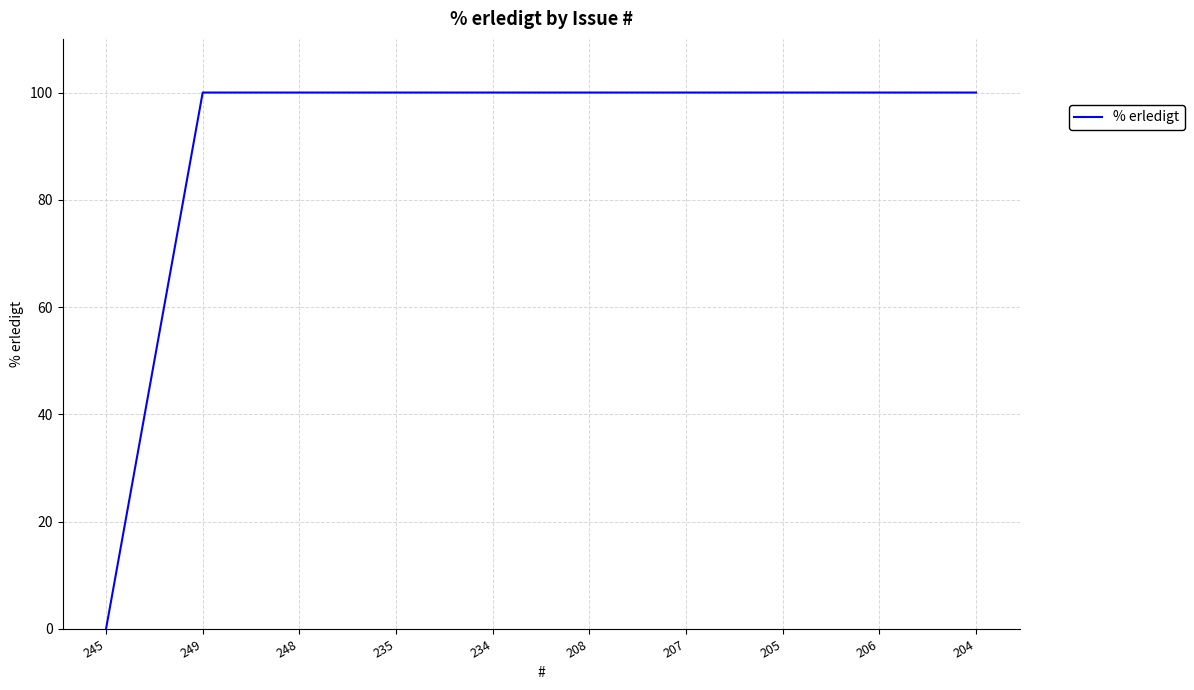

What is the difference between the maximum and minimum values?

100